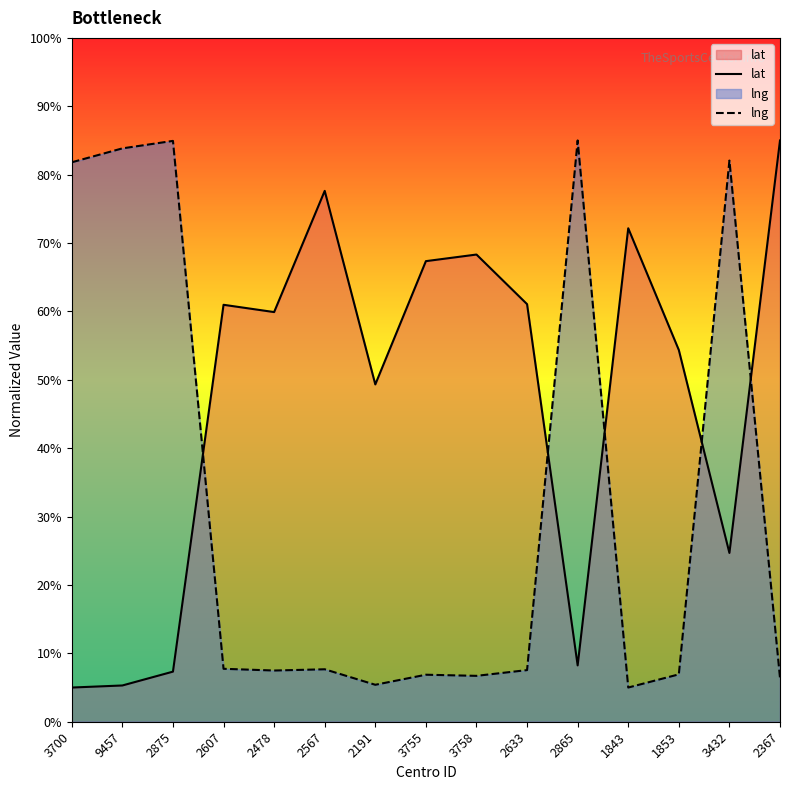

At which category is the sum across all series the highest?

3432